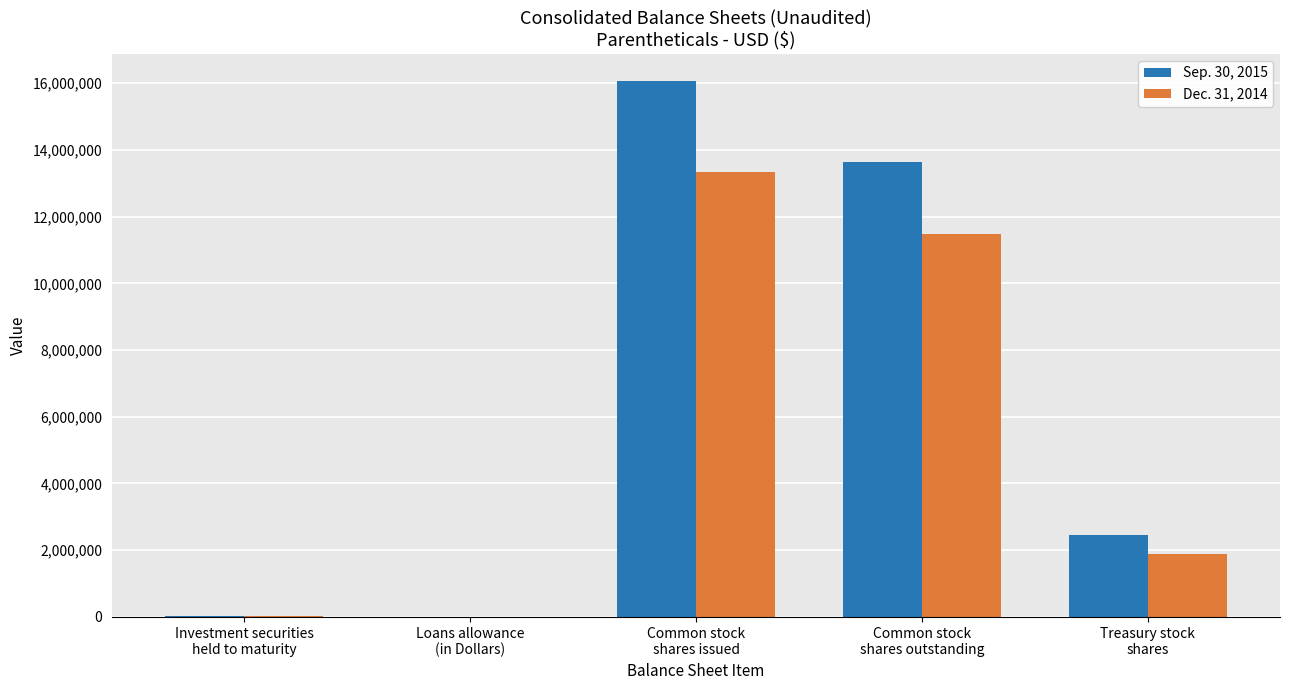

What is the average value of the Sep. 30, 2015 series?

6434534